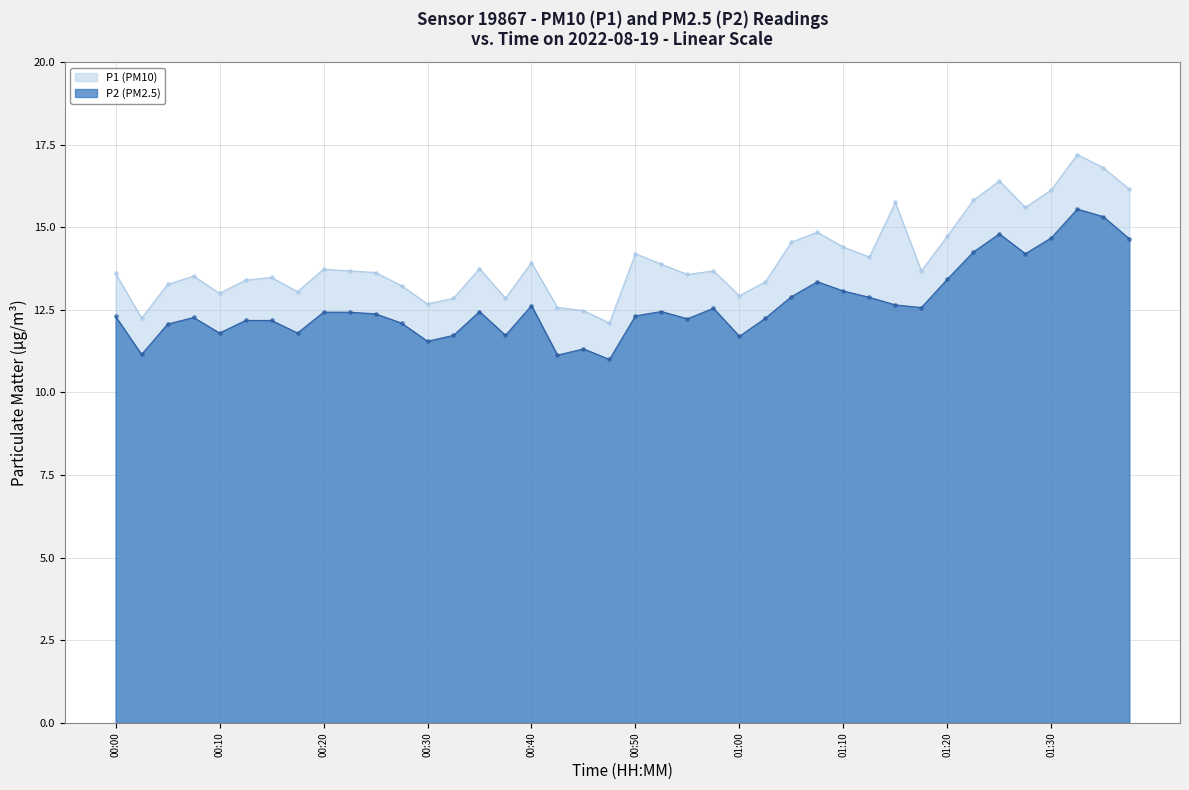

Which series has the widest spread of Y values?

P1 (PM10)